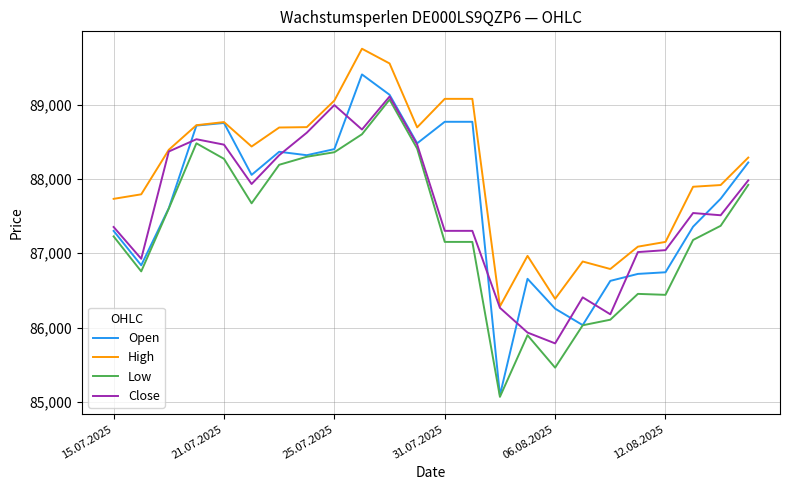

What is the maximum value for Open?

89409